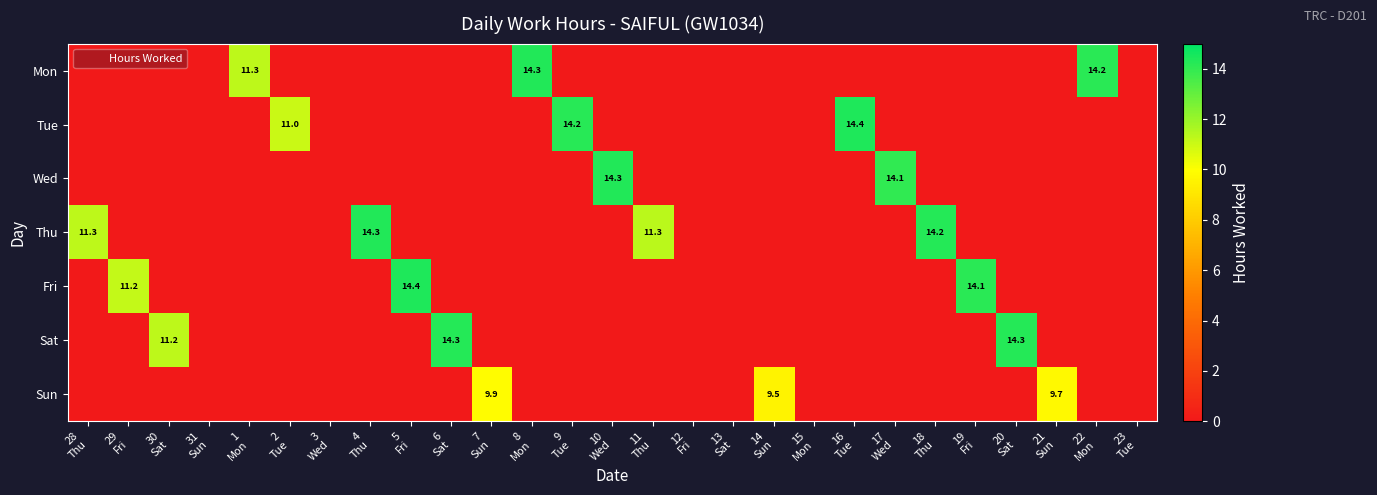

What is the total value across all series at 20
Sat?

14.3